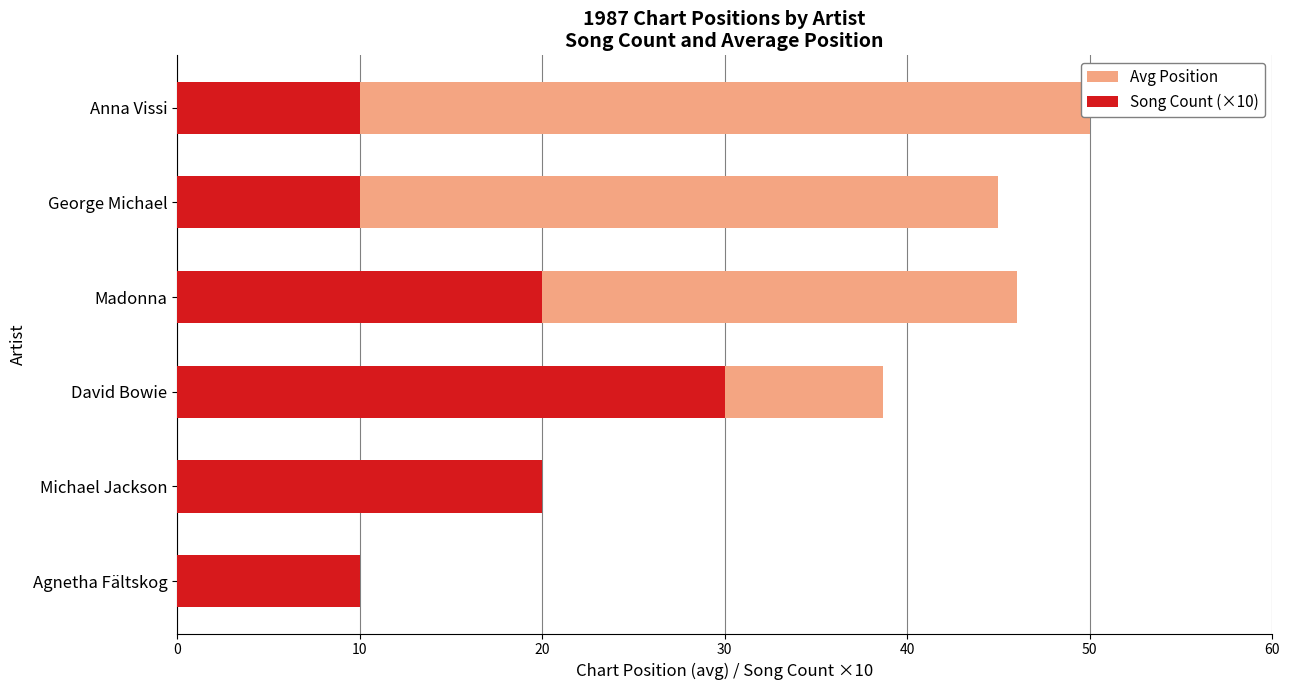

What is the difference between the maximum and minimum values in the Song Count (×10) series?

20.0